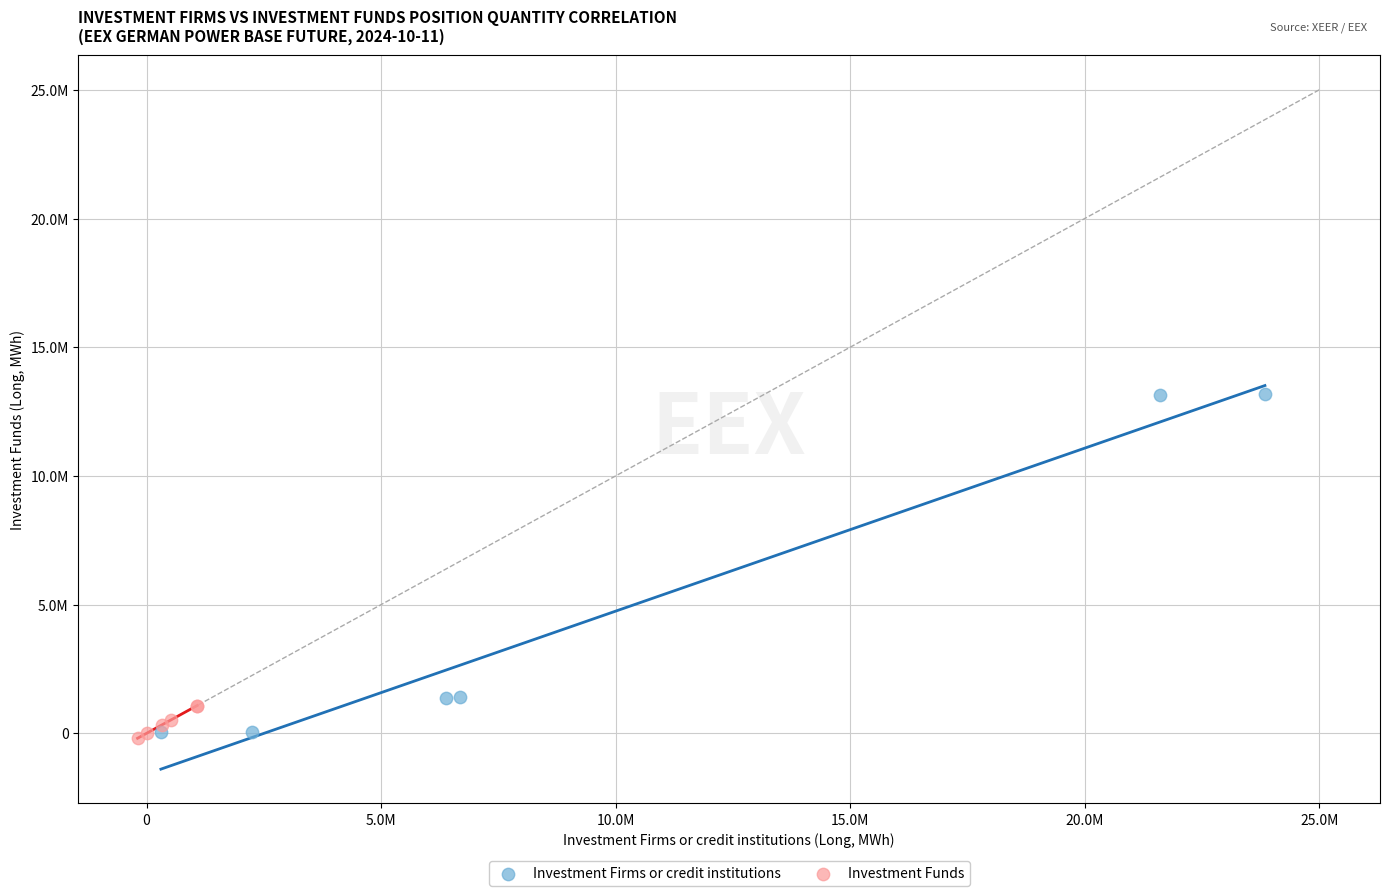

What are all the series names shown in the legend?

Investment Firms or credit institutions, Investment Funds